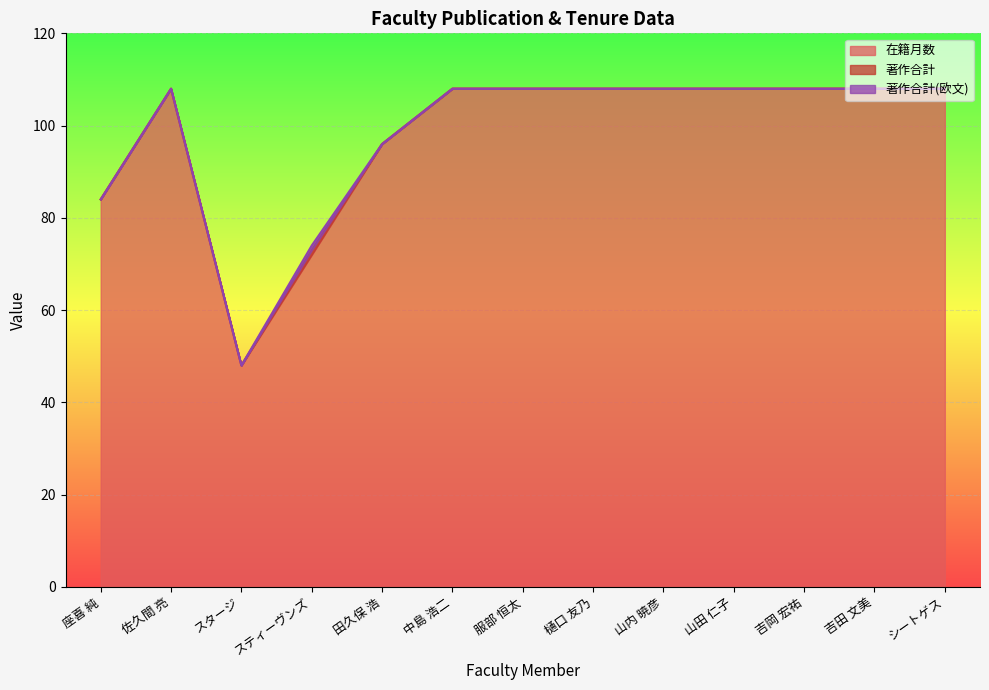

What is the sum of the 著作合計 values at 佐久間 亮 and スティーヴンズ?

1